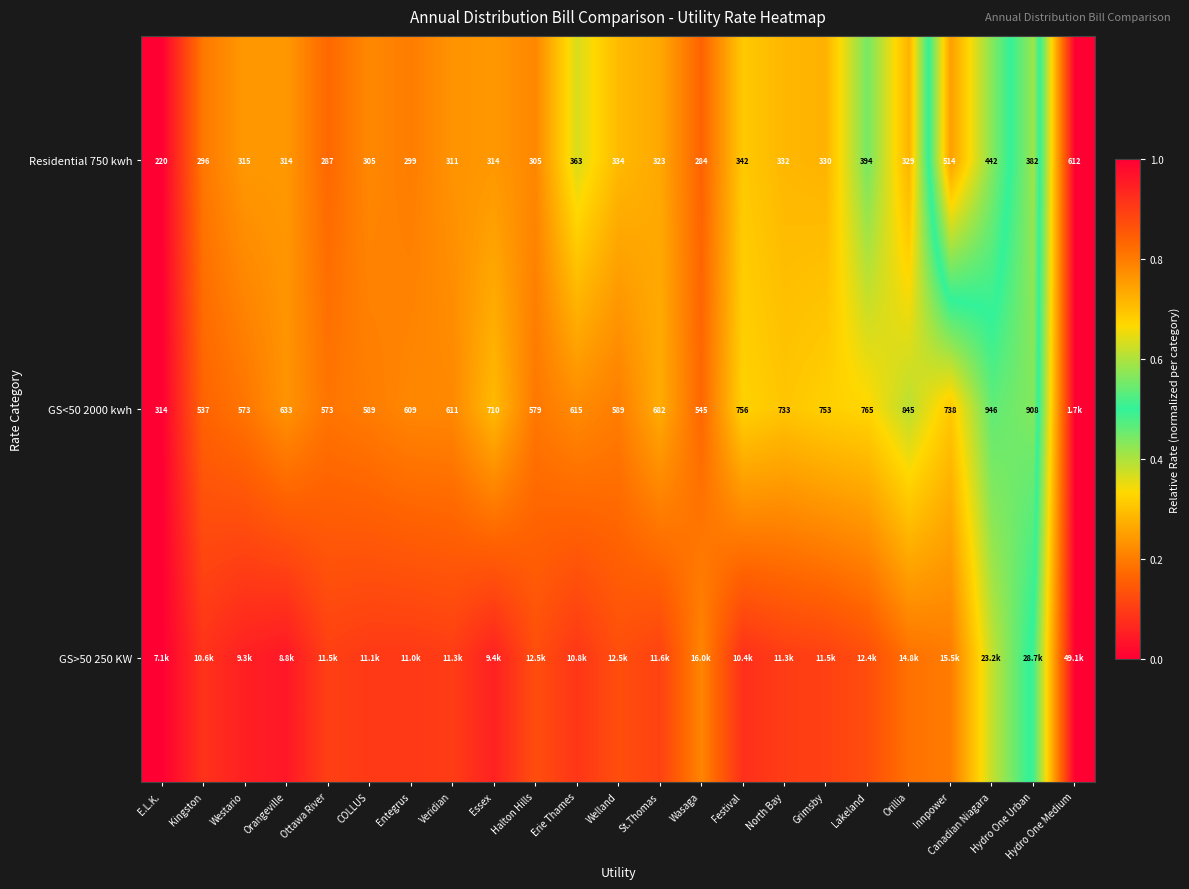

What is the difference between the second highest and second lowest values in the GS<50 2000 kwh series?

0.3